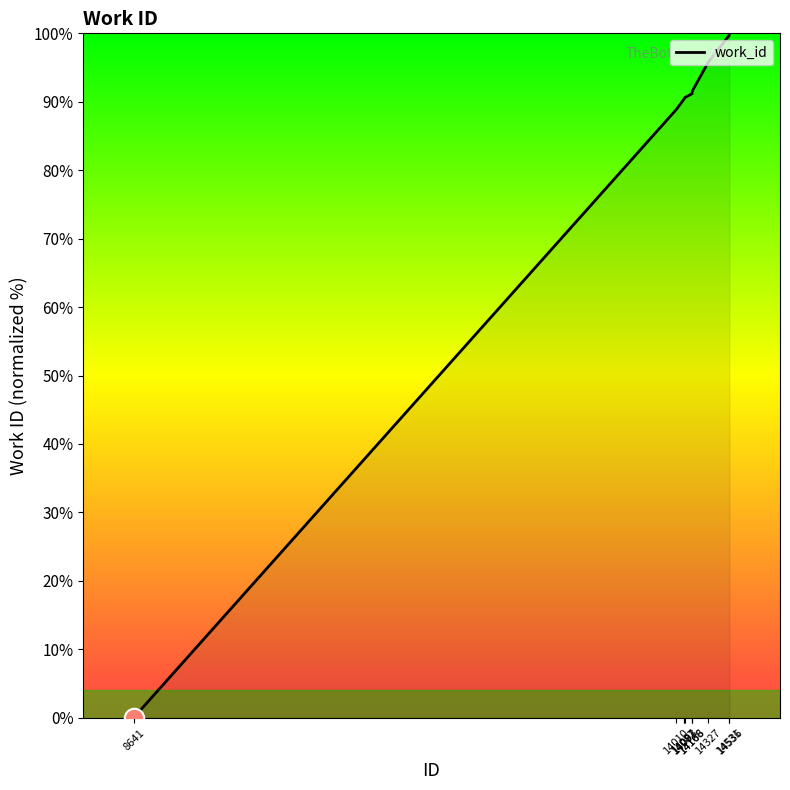

What is the greatest value displayed?

100.0